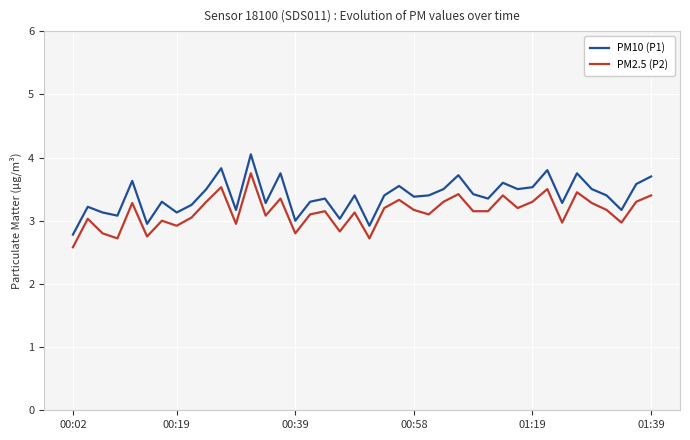

Rank the series by their maximum value, from lowest to highest.

PM2.5 (P2), PM10 (P1)